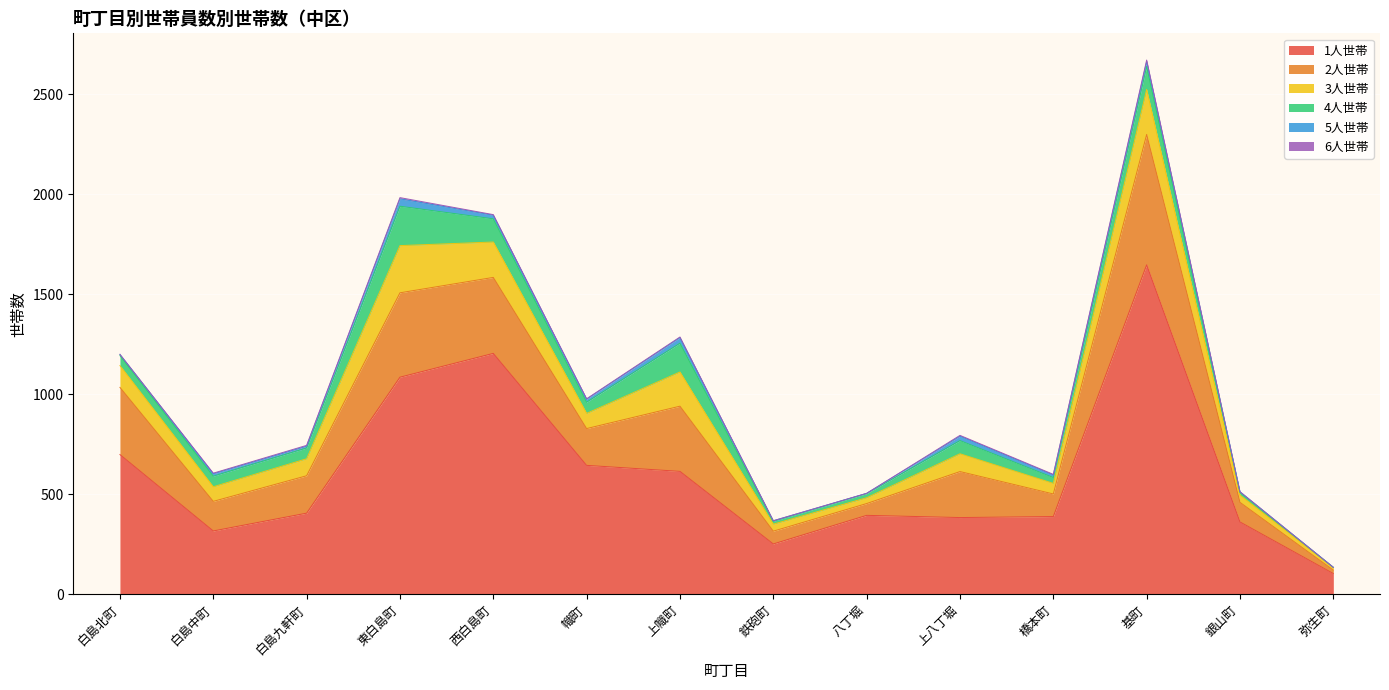

What is the difference between the maximum and second lowest values in the 1人世帯 series?

1396